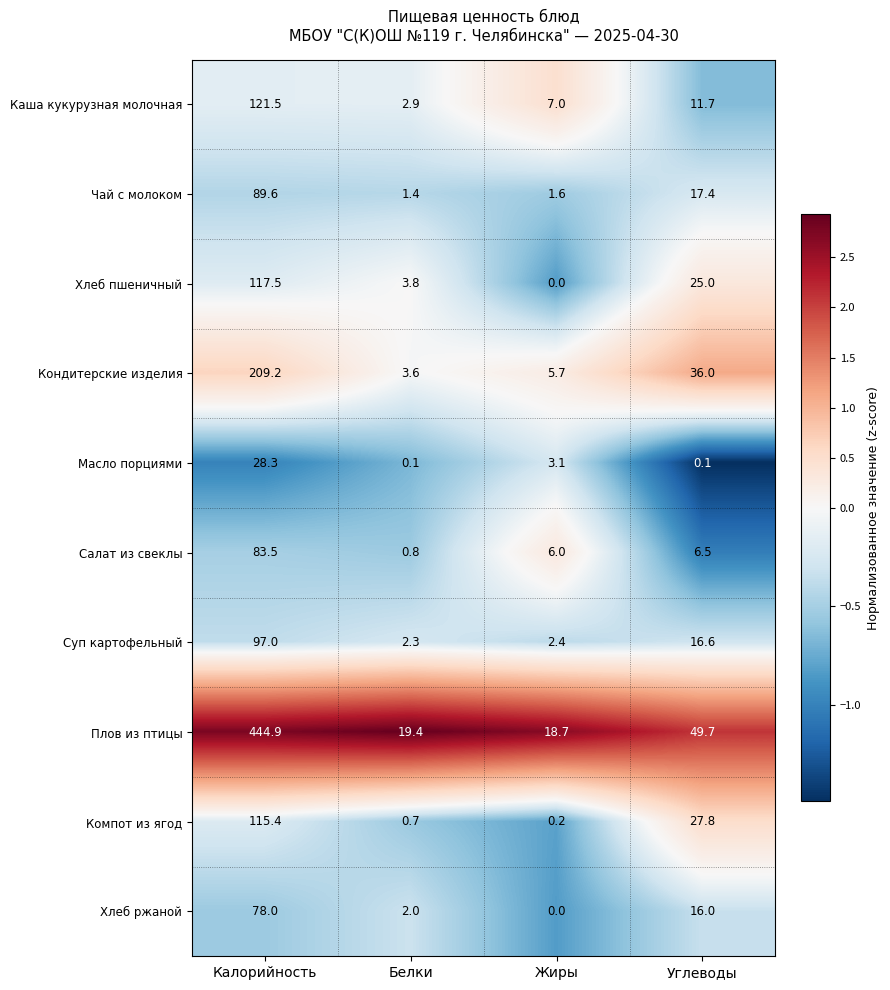

Where is Каша кукурузная молочная nearest to the value 62?

Углеводы